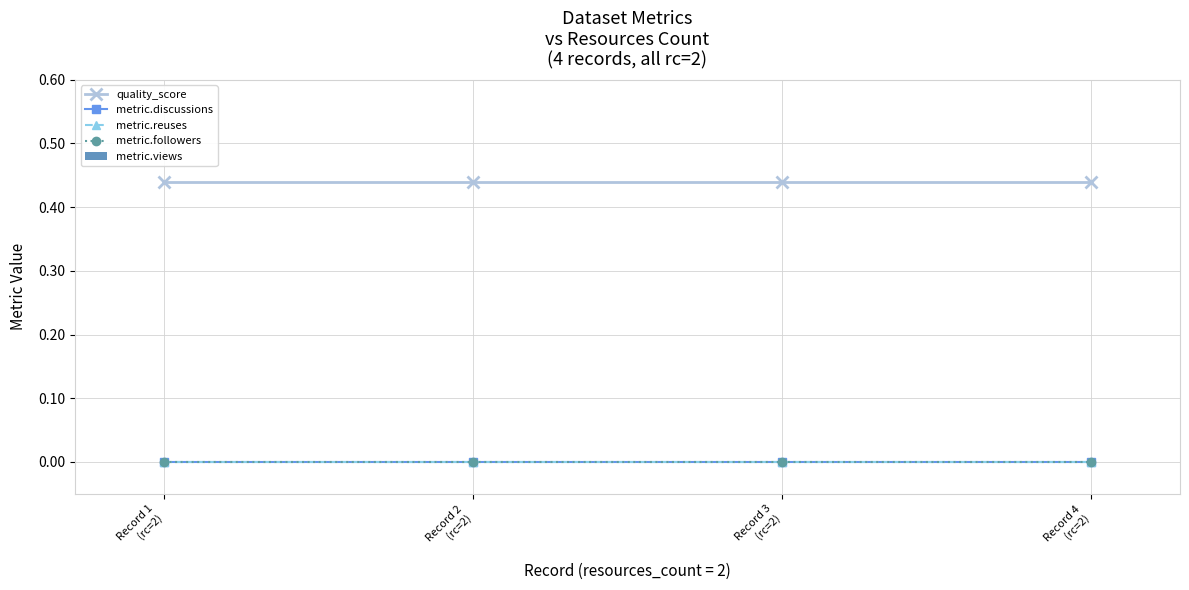

What is the total value across all series at Record 4
(rc=2)?

0.4